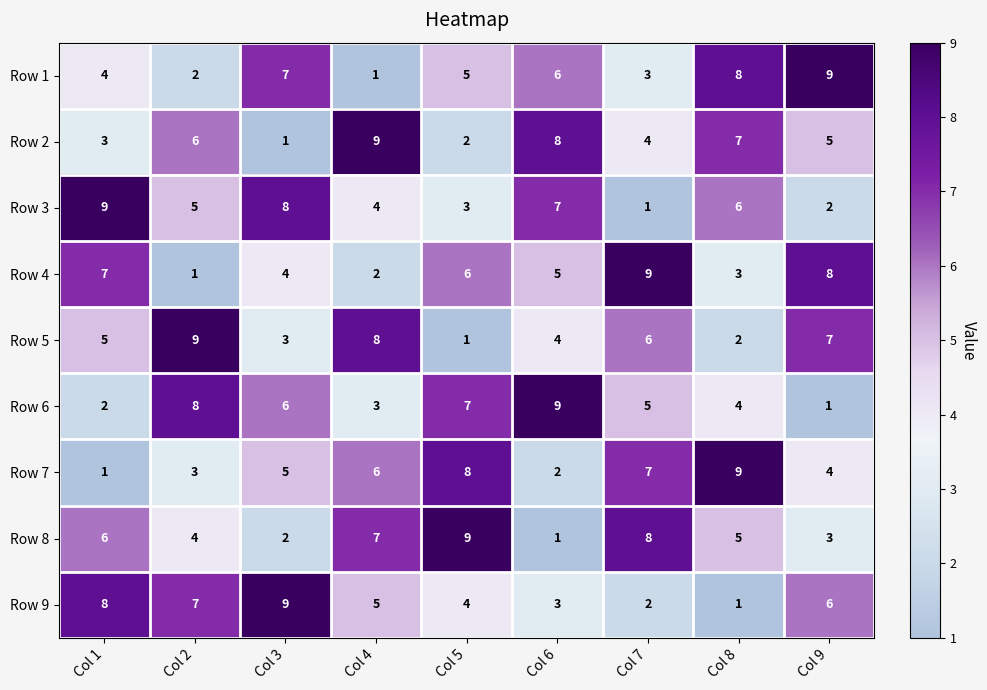

At which label does Row 2 first exceed 5?

Col 2